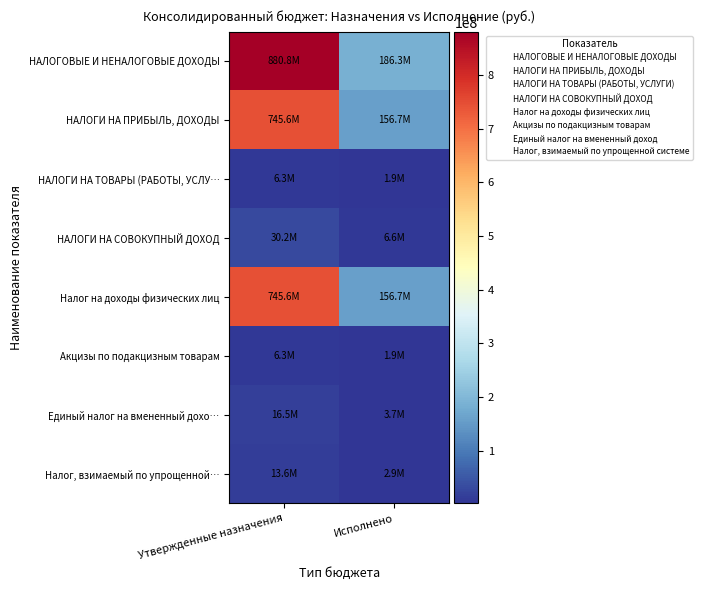

Reading right to left, what are all the values shown in this chart?

НАЛОГОВЫЕ И НЕНАЛОГОВЫЕ ДОХОДЫ: Исполнено=186252877.1	Утвержденные назначения=880843001.6
НАЛОГИ НА ПРИБЫЛЬ, ДОХОДЫ: Исполнено=156746353.5	Утвержденные назначения=745562300.0
НАЛОГИ НА ТОВАРЫ (РАБОТЫ, УСЛУ…: Исполнено=1850535.6	Утвержденные назначения=6311502.0
НАЛОГИ НА СОВОКУПНЫЙ ДОХОД: Исполнено=6582965.7	Утвержденные назначения=30210574.0
Налог на доходы физических лиц: Исполнено=156746353.5	Утвержденные назначения=745562300.0
Акцизы по подакцизным товарам: Исполнено=1850535.6	Утвержденные назначения=6311502.0
Единый налог на вмененный дохо…: Исполнено=3708063.3	Утвержденные назначения=16518300.0
Налог, взимаемый по упрощенной…: Исполнено=2872563.0	Утвержденные назначения=13645374.0